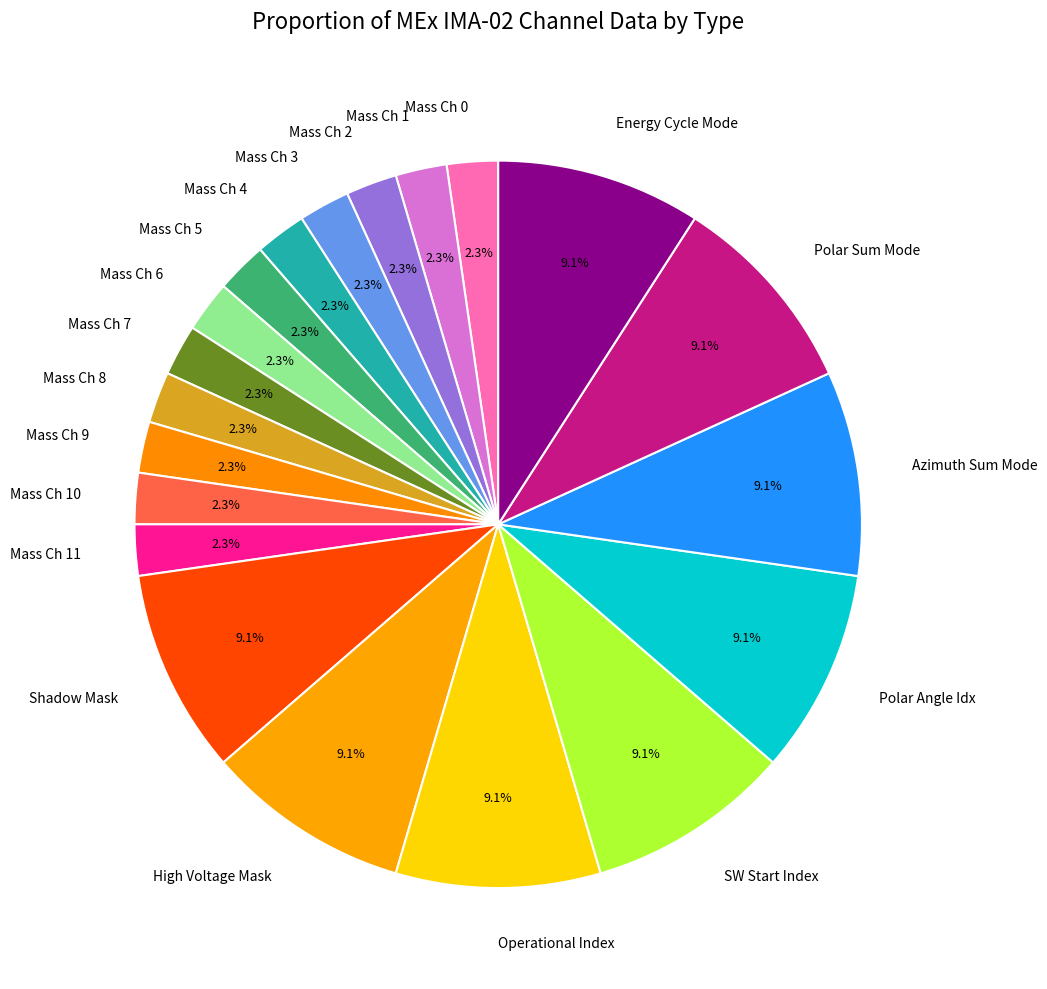

What is the ratio of the value at Mass Ch 3 to the value at Mass Ch 0?

1.0